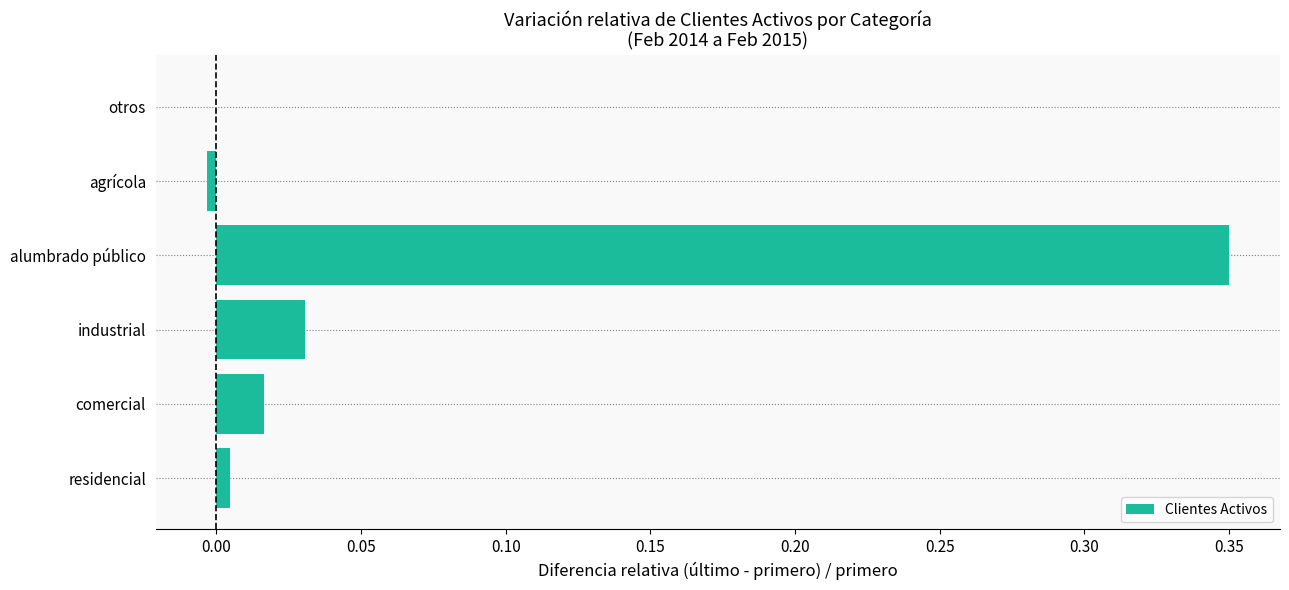

Between residencial and comercial, which is larger?

comercial